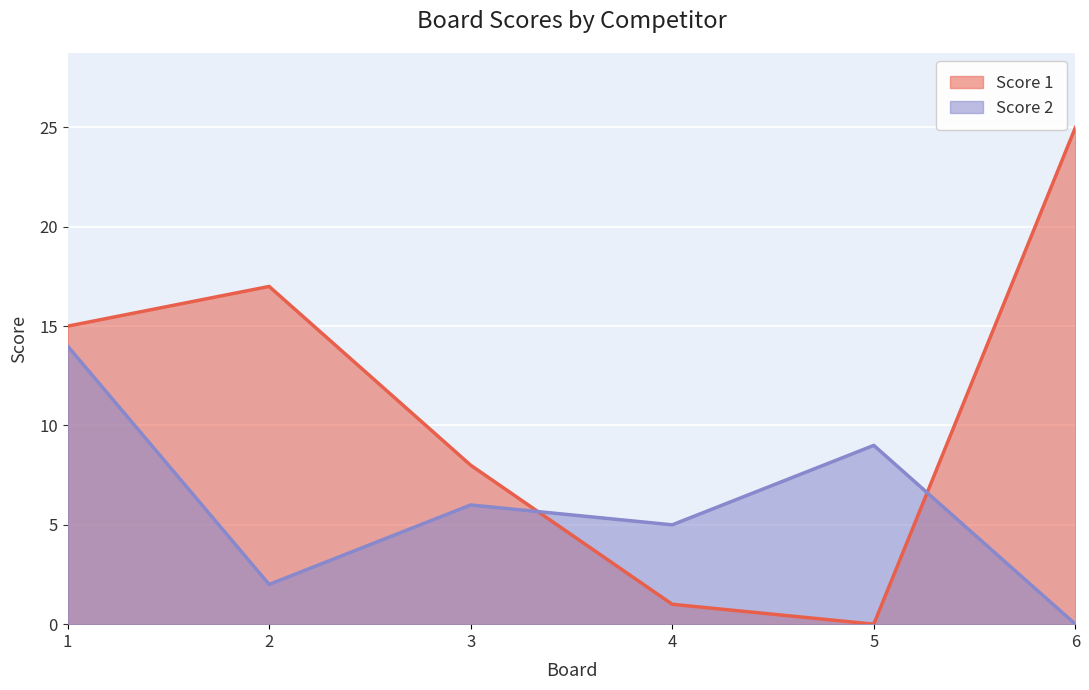

At how many categories does at least one series exceed 6?

5